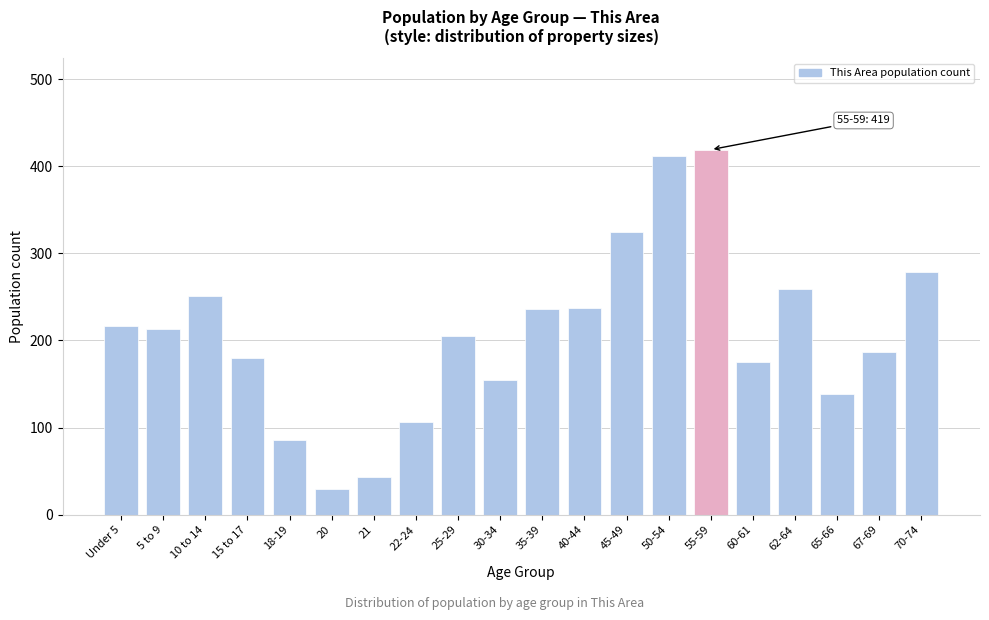

What is the average value?

208